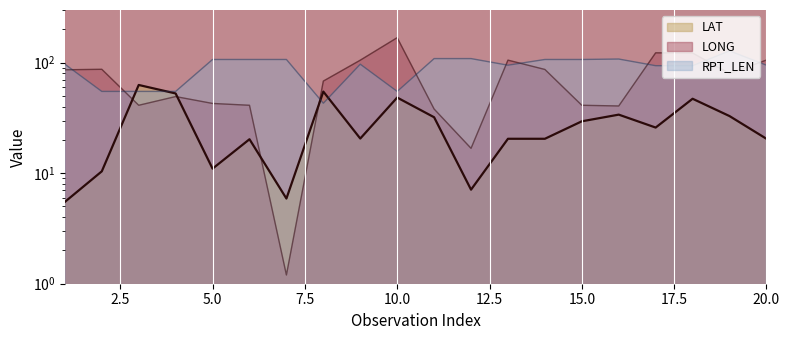

Rank the series at 7 from lowest to highest value.

LONG, LAT, RPT_LEN